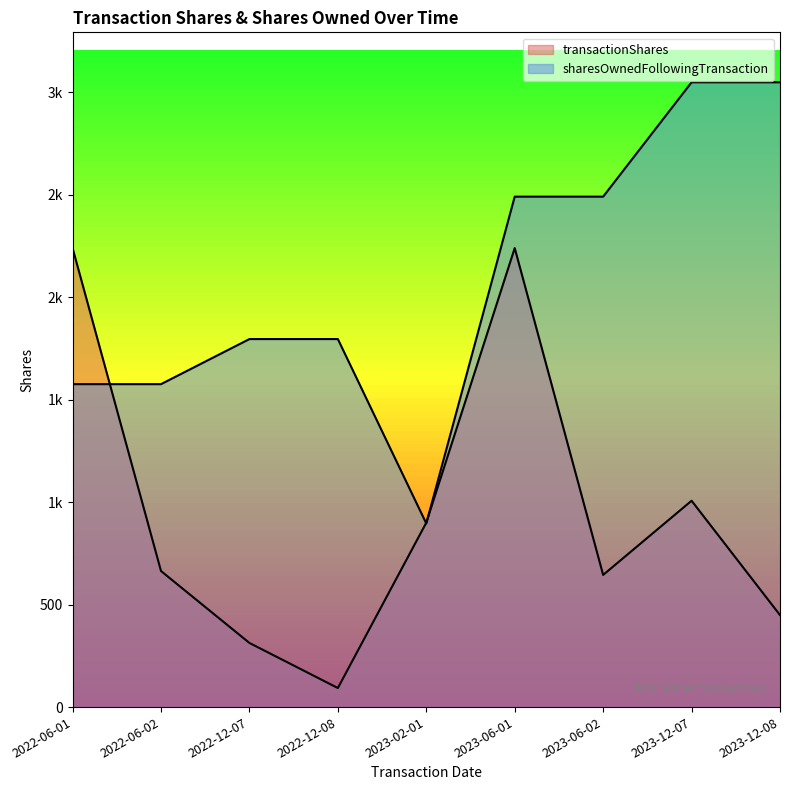

List the labels in order of sharesOwnedFollowingTransaction value, smallest first.

2023-02-01, 2022-06-01, 2022-06-02, 2022-12-07, 2022-12-08, 2023-06-01, 2023-06-02, 2023-12-07, 2023-12-08